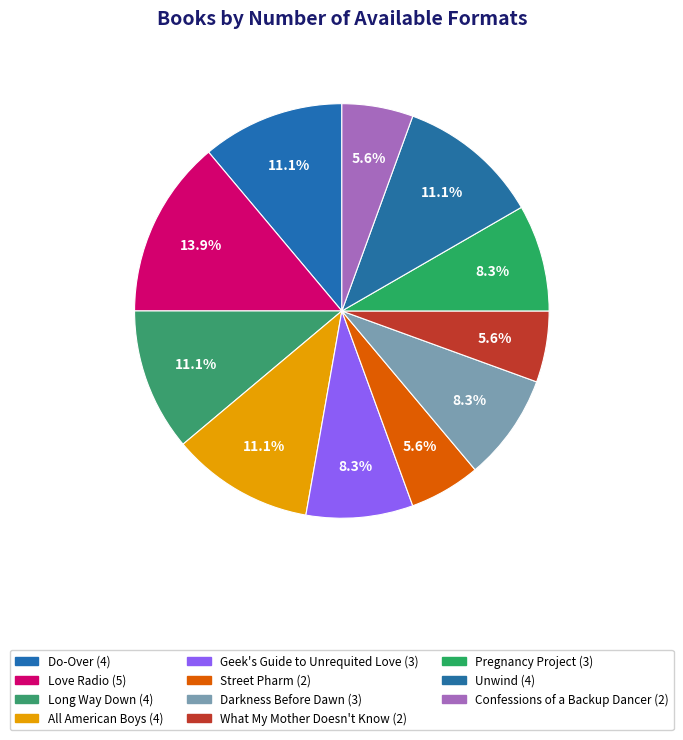

Count the number of slices in the pie.

11